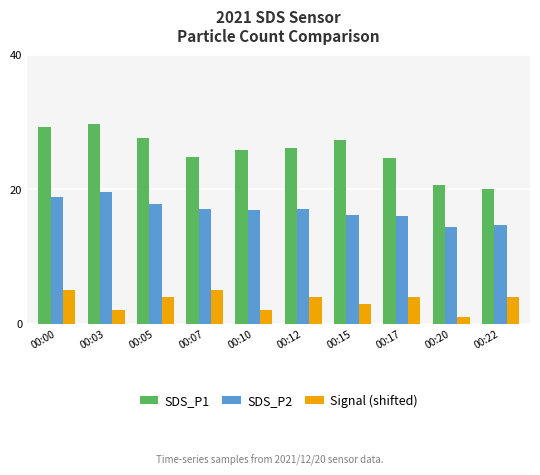

Which label corresponds to the largest value in the chart?

00:03